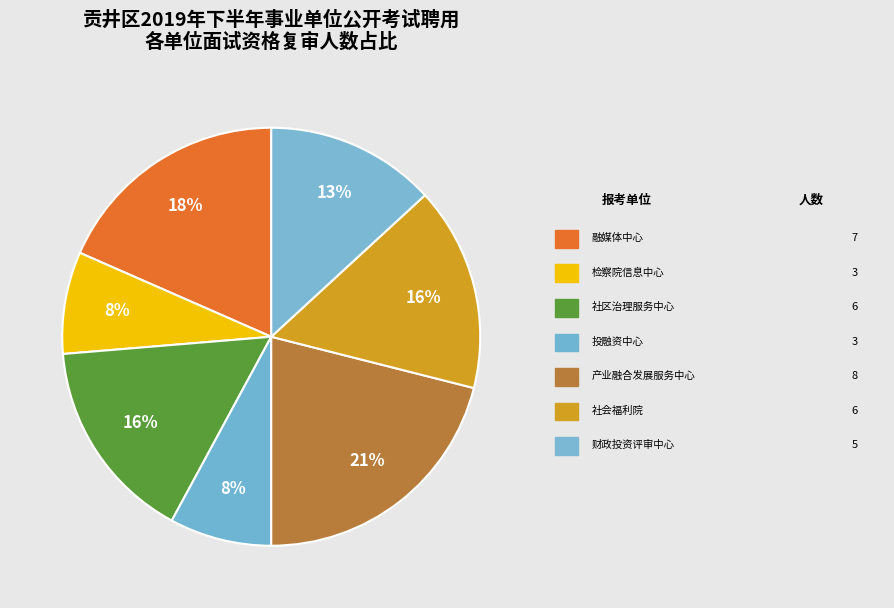

How many slices are in this pie chart?

7